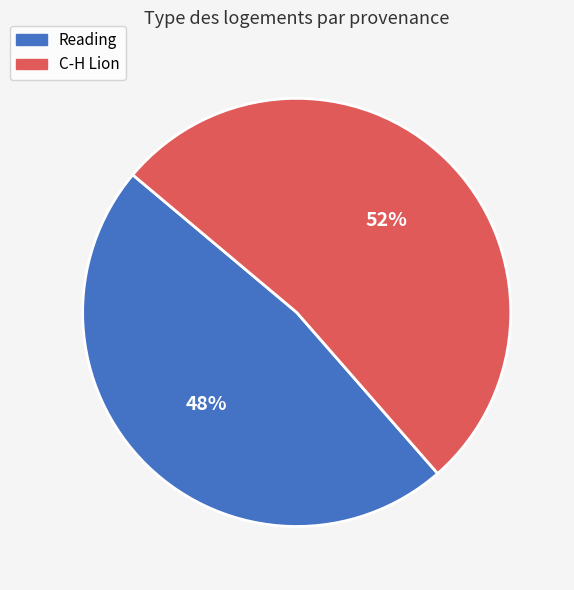

To the nearest percent, what portion does C-H Lion represent?

52%